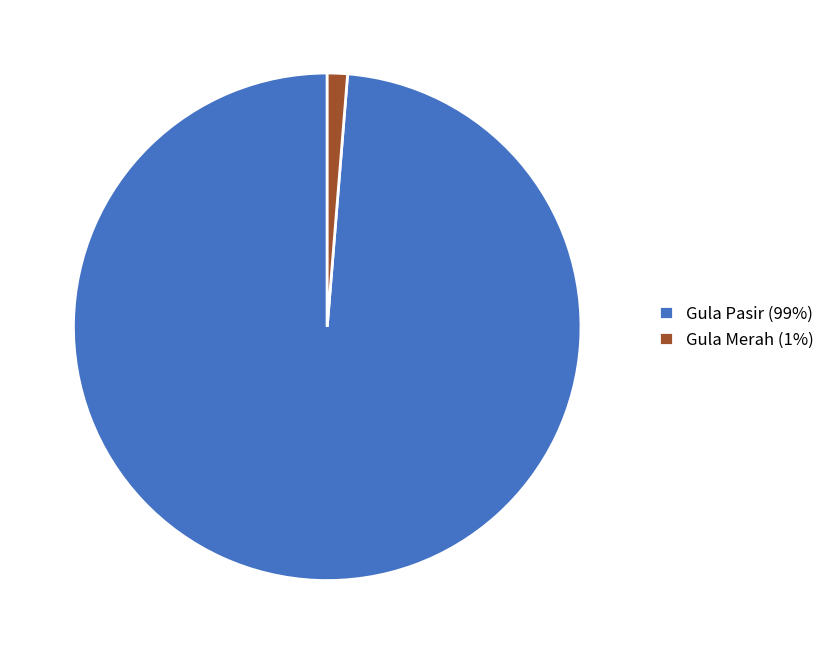

Which slice is the smallest?

Gula Merah